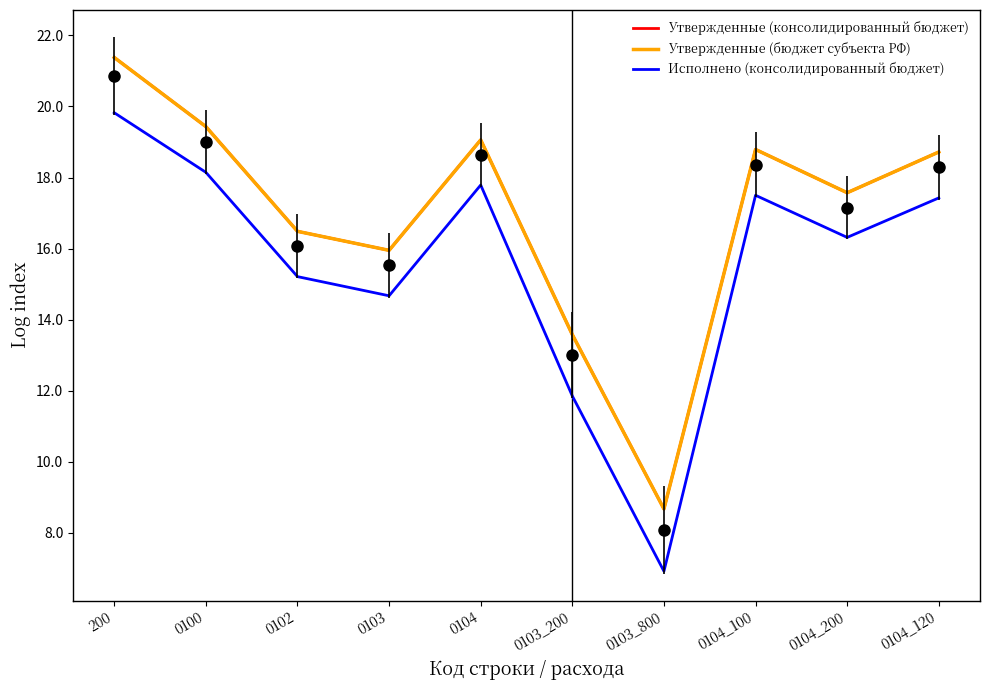

At how many categories does at least one series exceed 9?

9